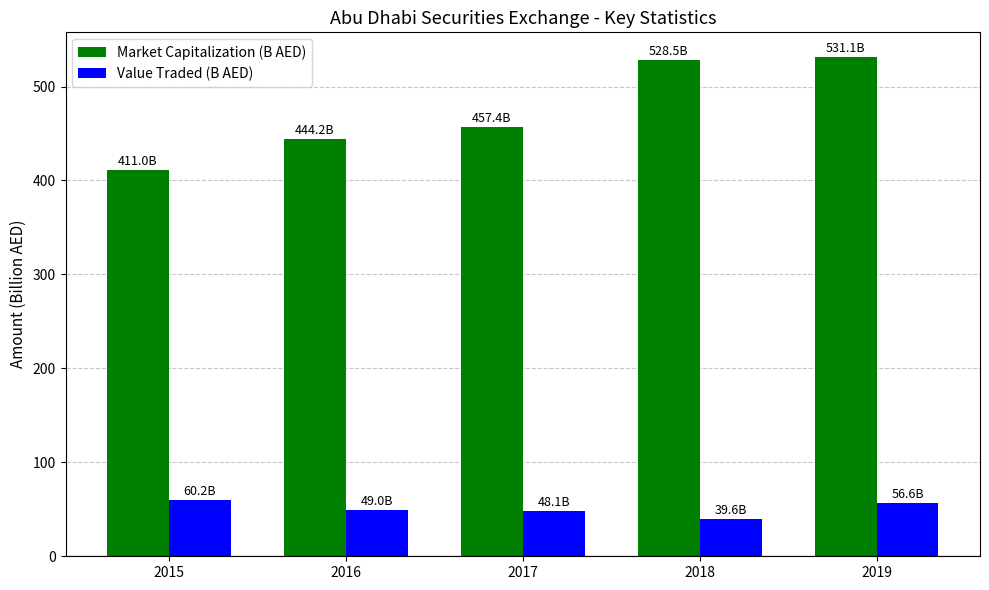

Between 2016 and 2018, which series saw the biggest shift?

Market Capitalization (B AED)